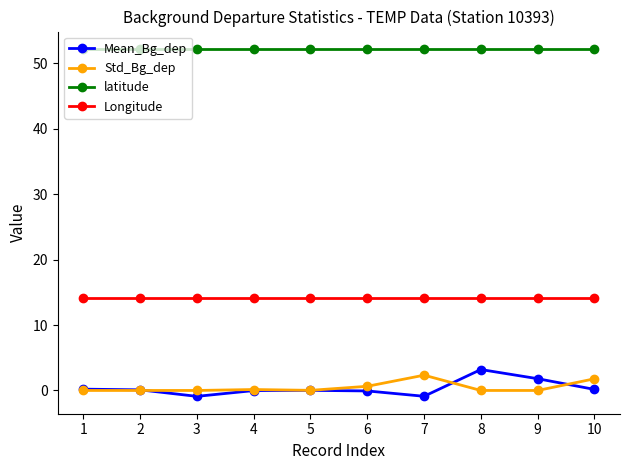

True or false: Mean_Bg_dep and Longitude intersect in this chart.

False